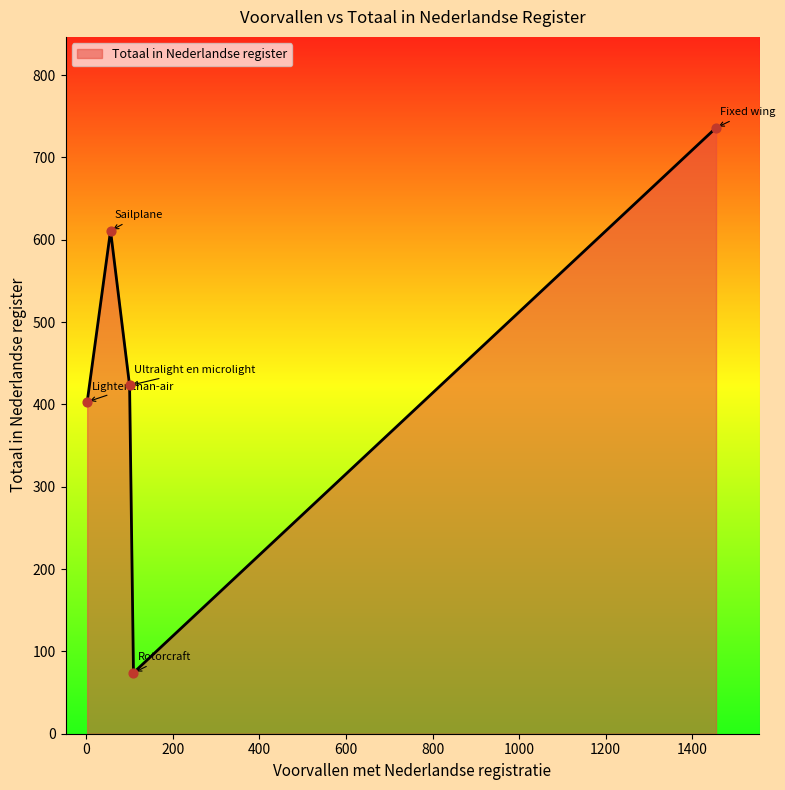

True or false: there are more than 0 points higher than both neighbors.

True